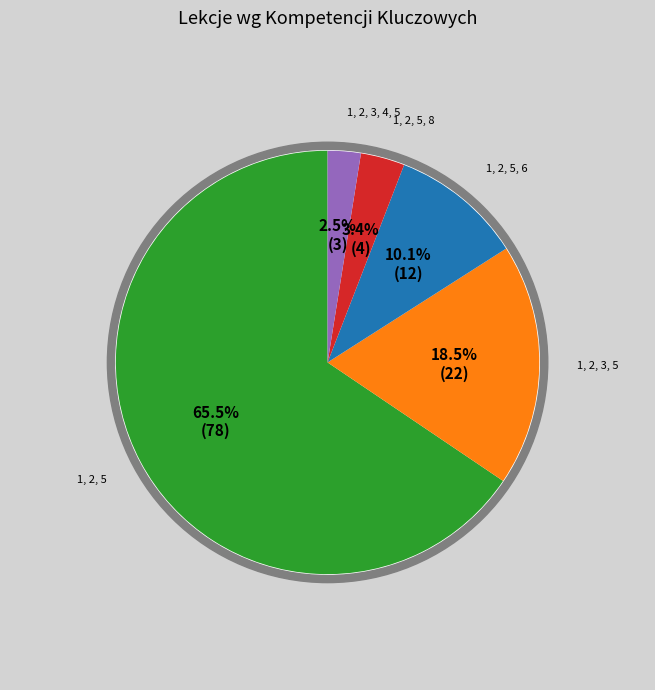

Which slice is the smallest?

1, 2, 3, 4, 5